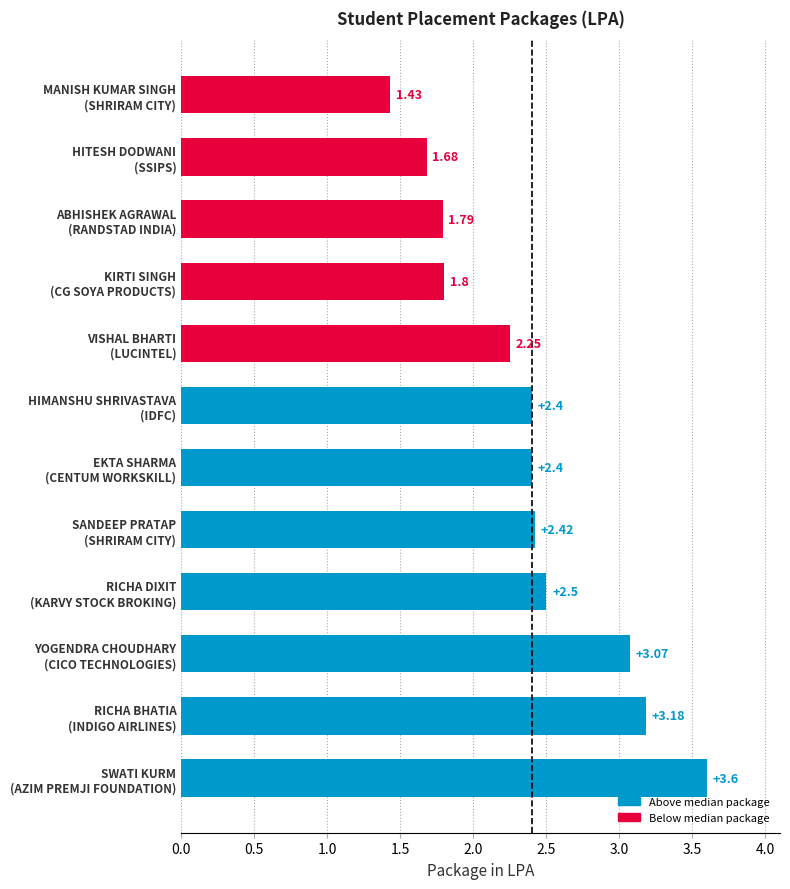

What is the average value?

2.4